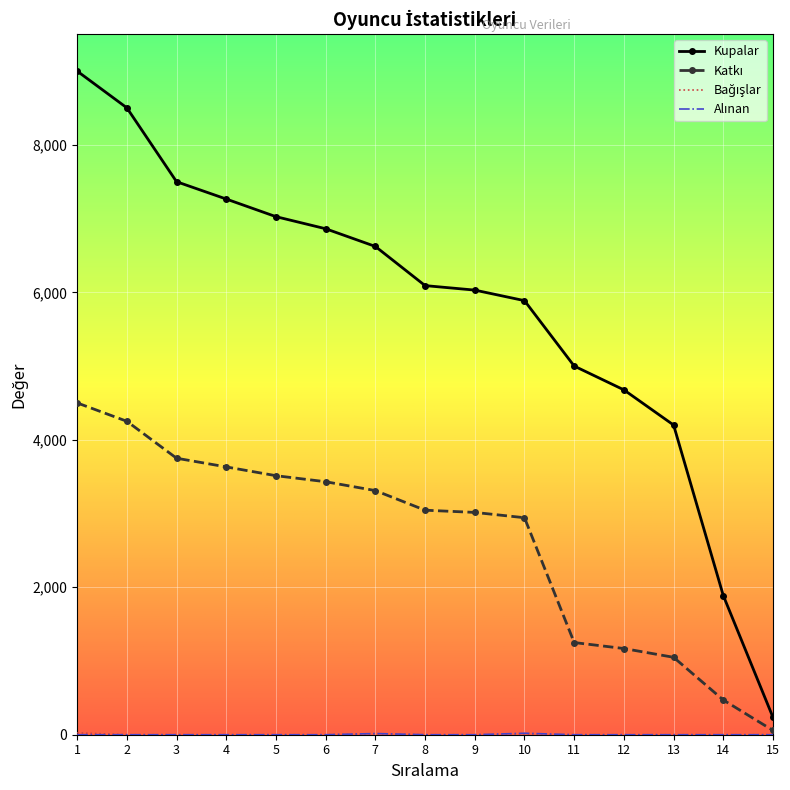

At which label is Kupalar closest to 4617?

12